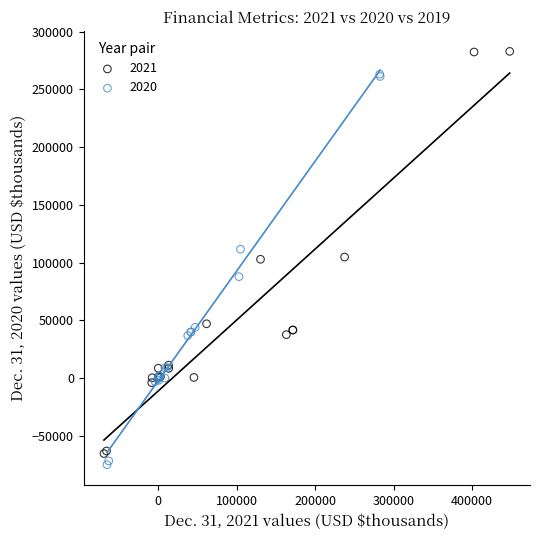

Which series has the widest spread of Y values?

2021